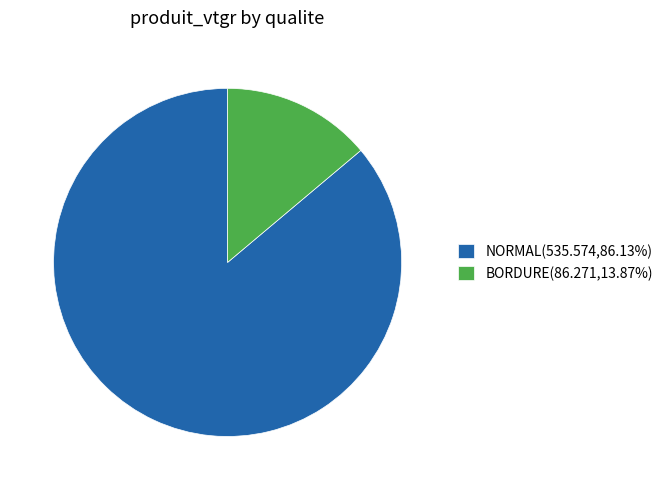

Combined, do BORDURE(86.271,13.87%) and NORMAL(535.574,86.13%) account for over 50%?

Yes